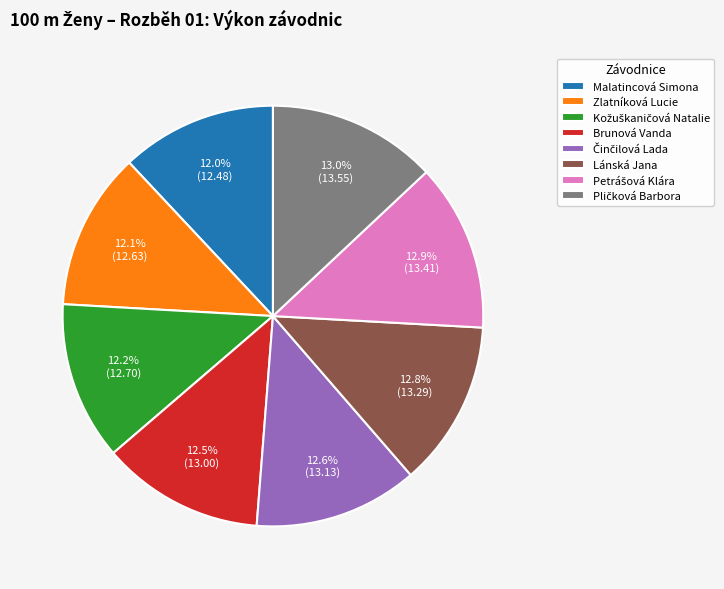

Is it true that Zlatníková Lucie is 2% of the pie?

False